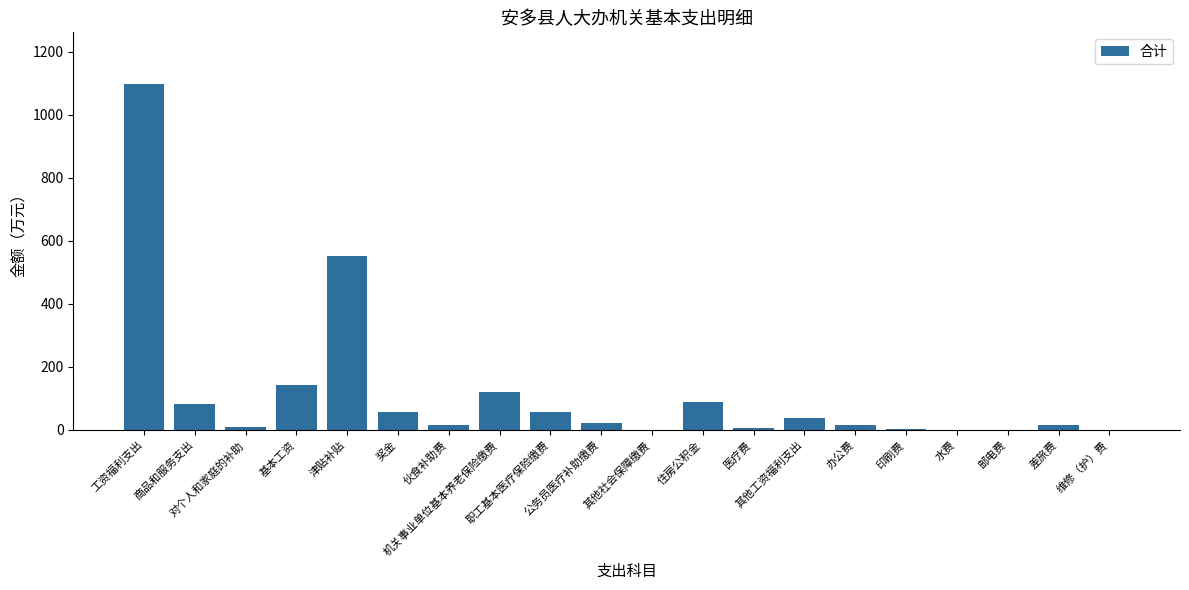

What is the greatest value displayed?

1097.0